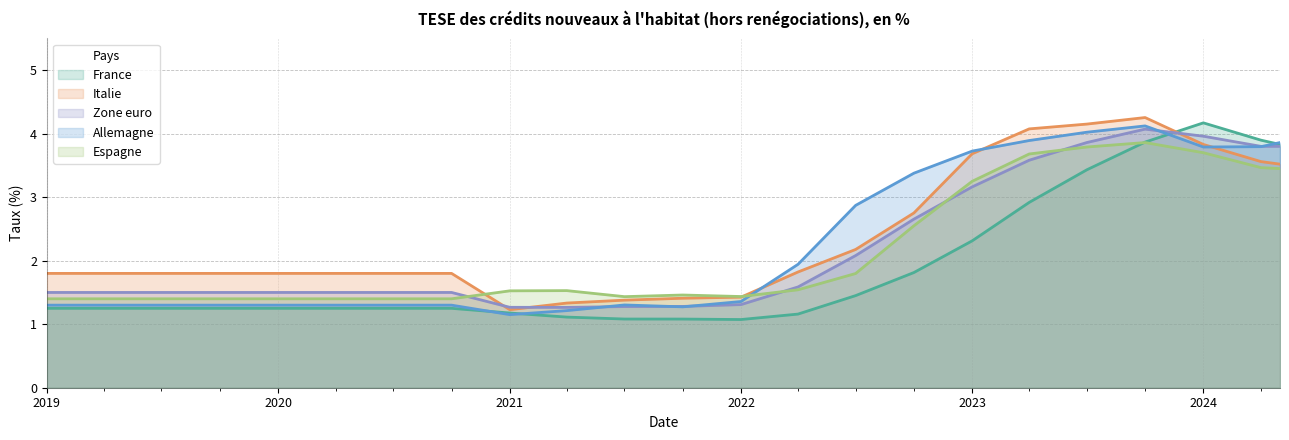

Is it true that Zone euro equals 1.5 at 2019-10-01?

True